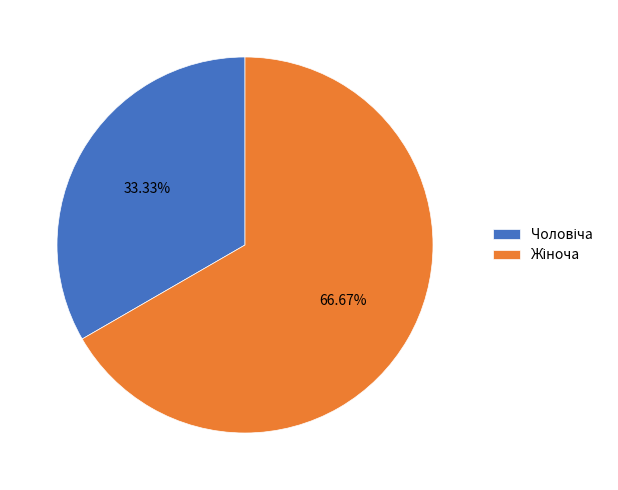

Is there any slice that represents more than half of the pie?

Yes